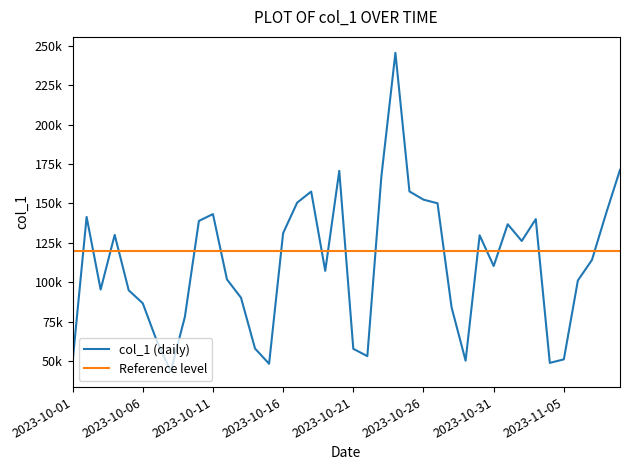

At which category does the chart reach its minimum across all series?

2023-10-08